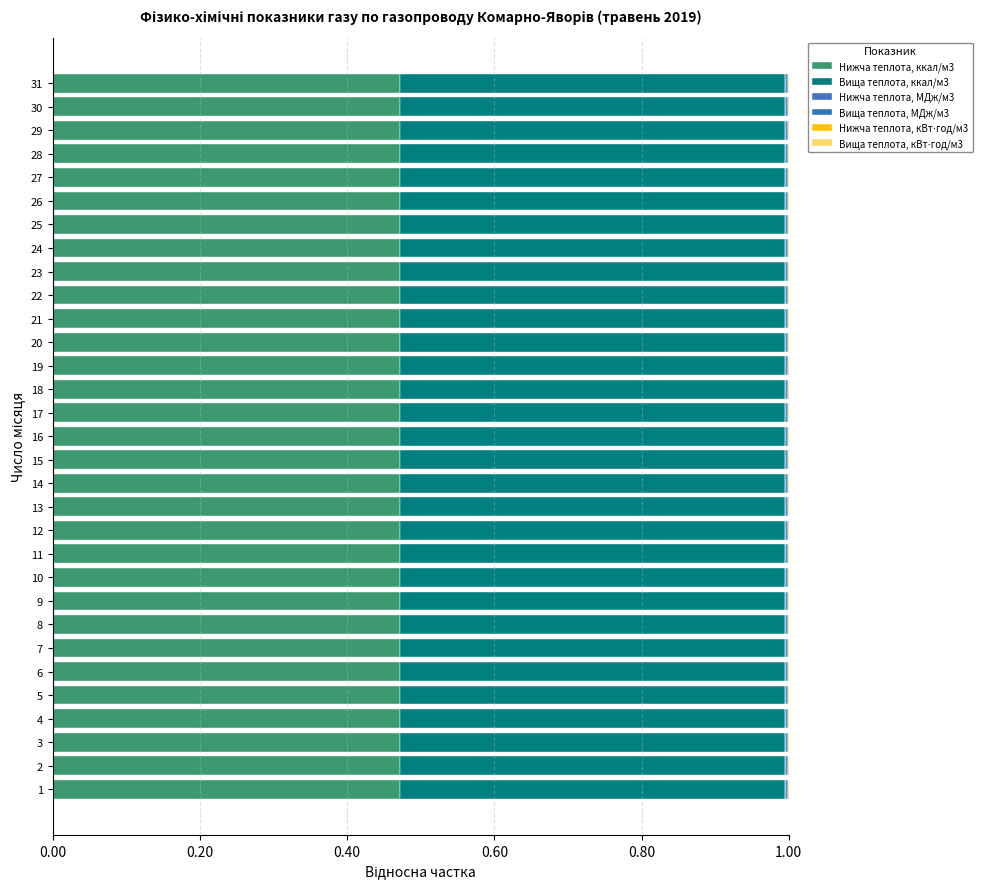

True or false: Нижча теплота, кВт⋅год/м3 has a value of 1.3 at 20.

False